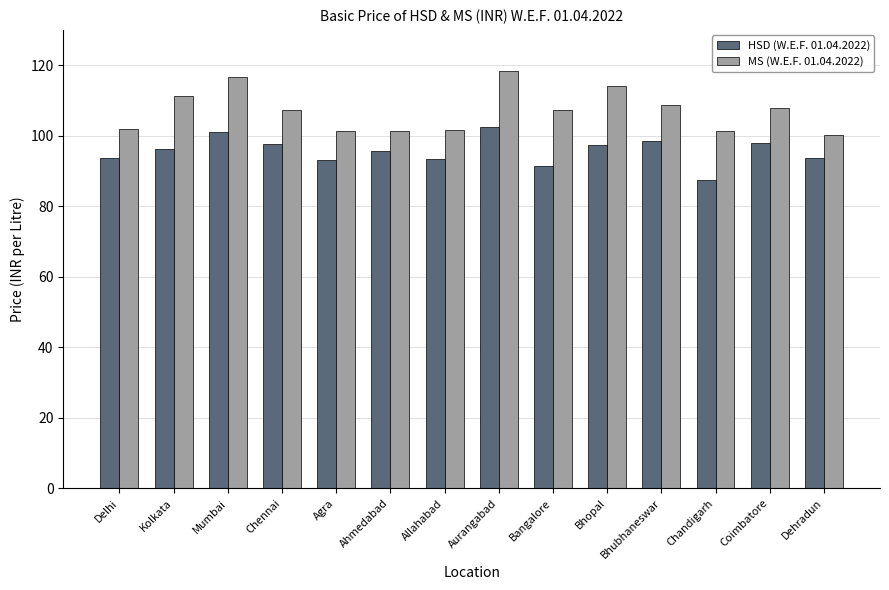

The MS (W.E.F. 01.04.2022) series shows 101.2 at Chandigarh. True or false?

True